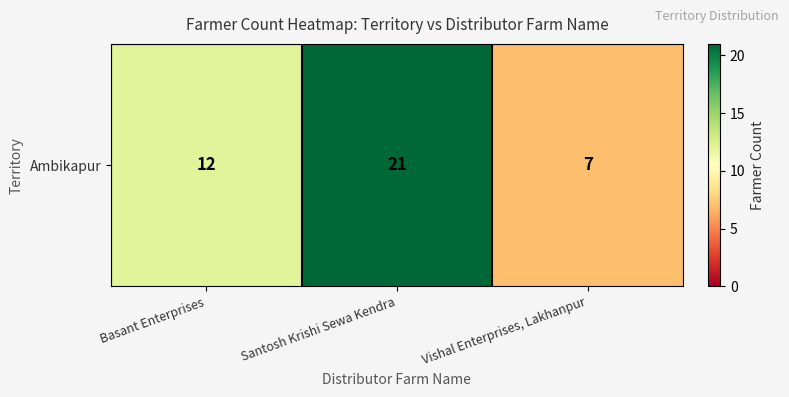

Which label corresponds to the largest value in the chart?

Santosh Krishi Sewa Kendra